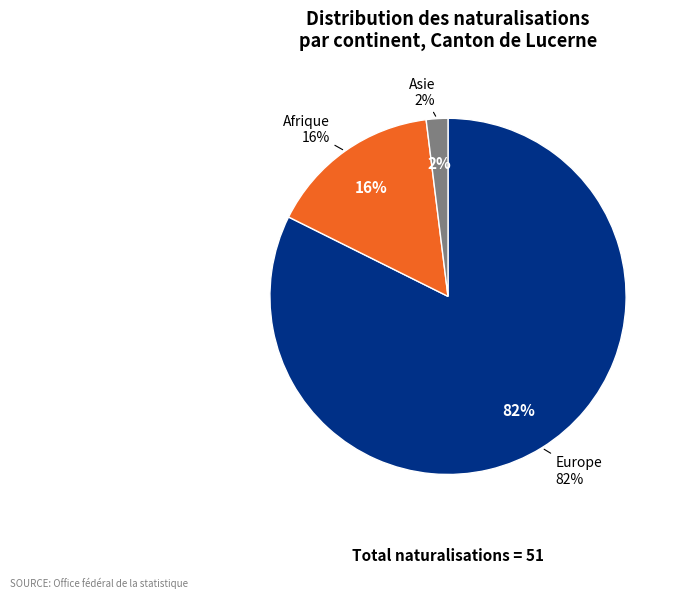

To the nearest percent, what is the combined percentage of Europe and Afrique?

98%